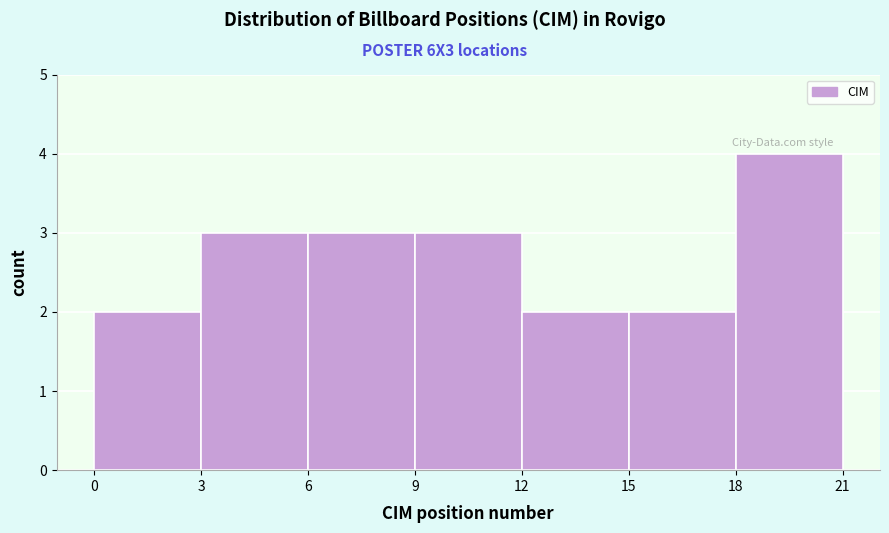

Which range on the x-axis has the tallest bar?

18 to 21